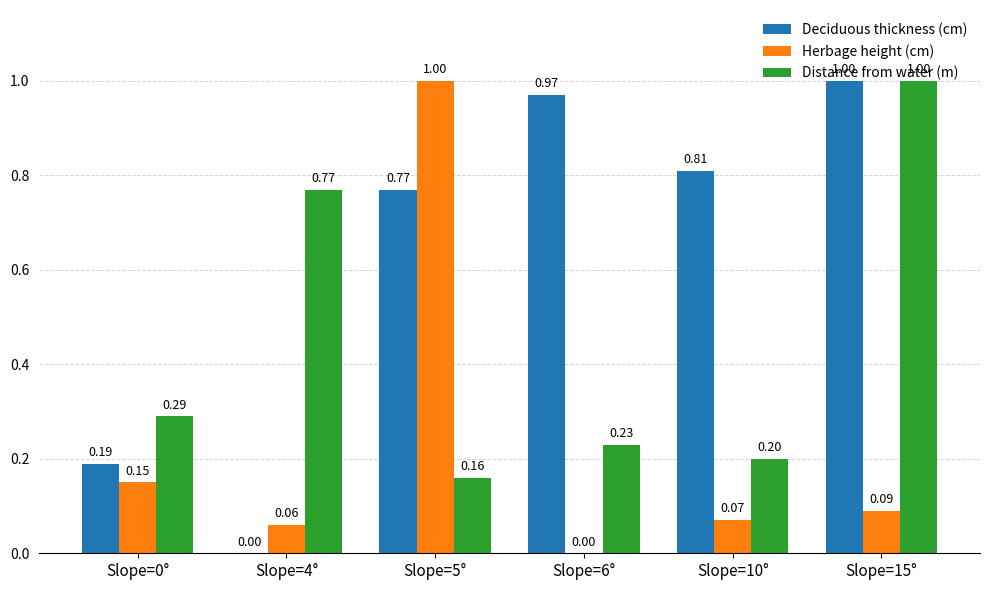

Count the number of categories in the chart.

6